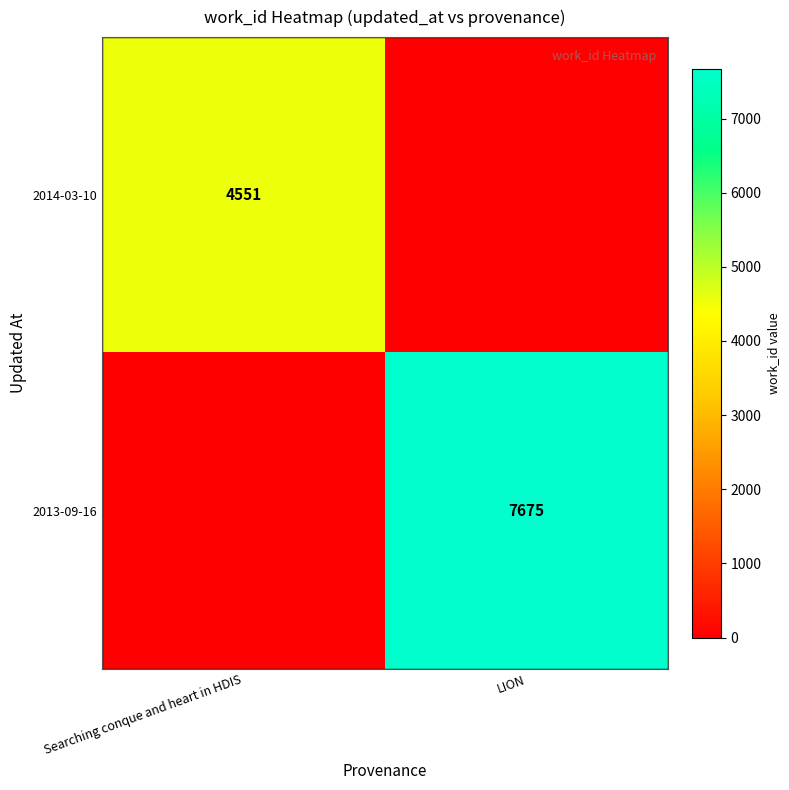

True or false: 2013-09-16 has a value of 7675 at LION.

True